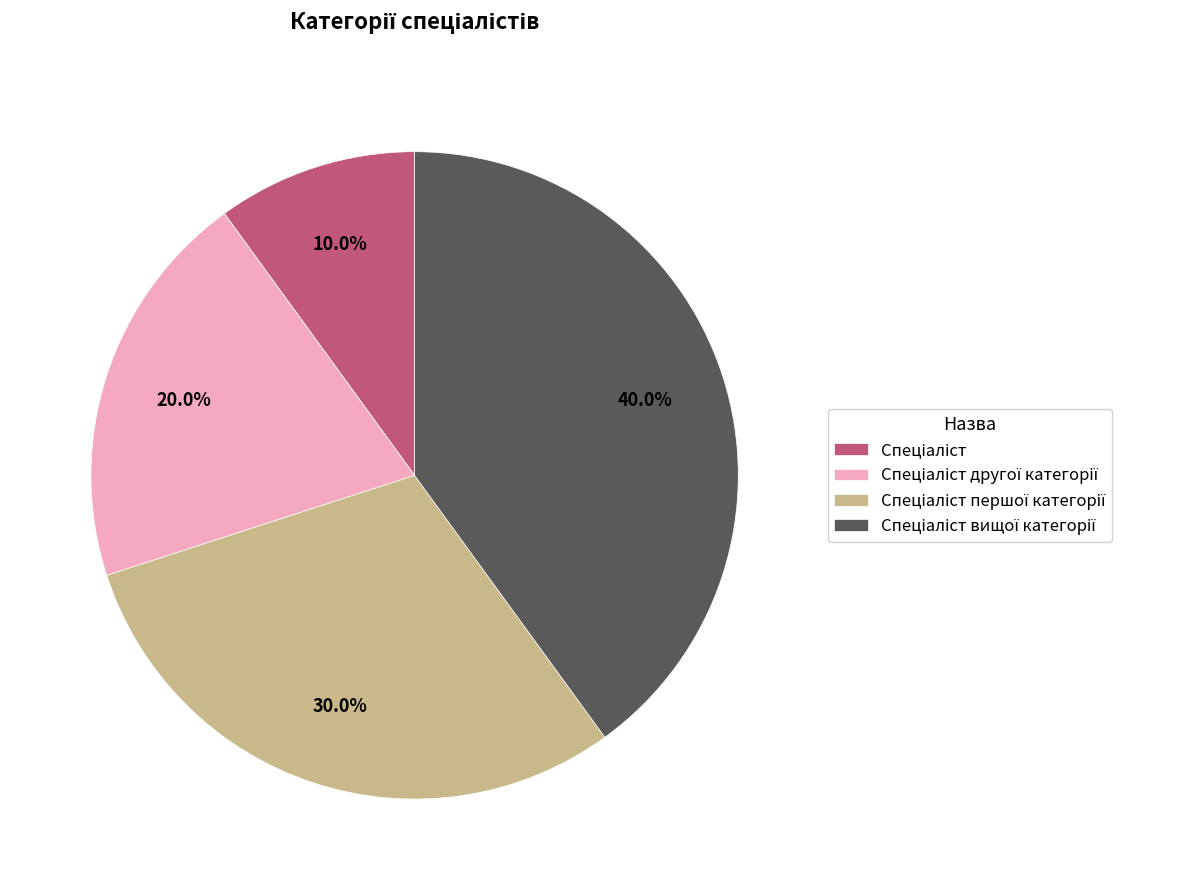

How many slices are in this pie chart?

4